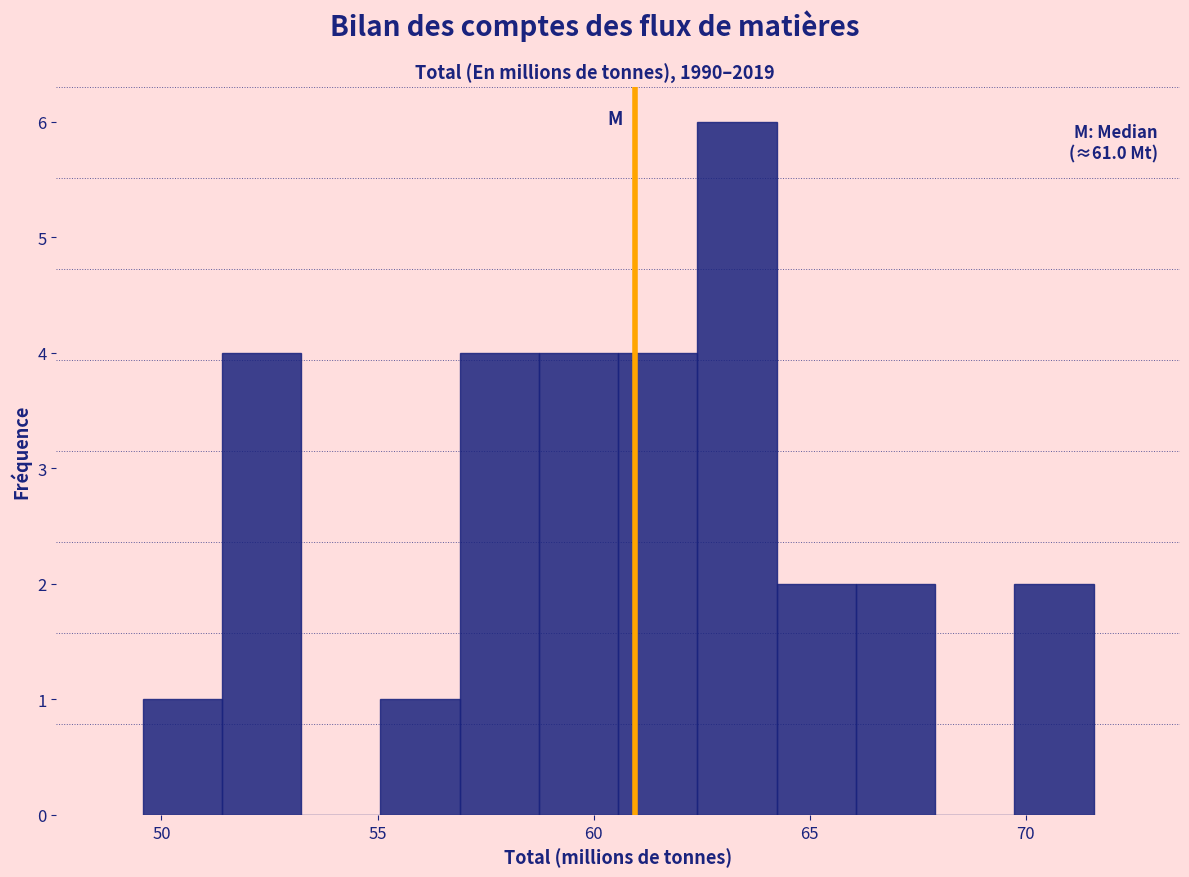

Around what value on the x-axis is the tallest bar? Give the approximate position of its centre, as read against the axis.

63.5